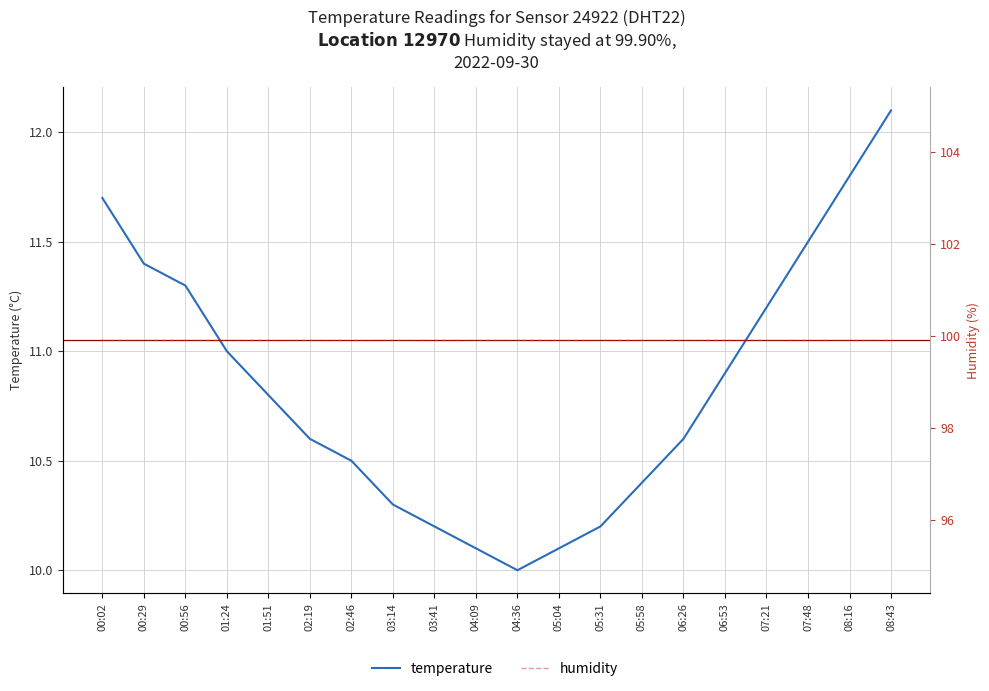

At how many categories does at least one series exceed 74?

20